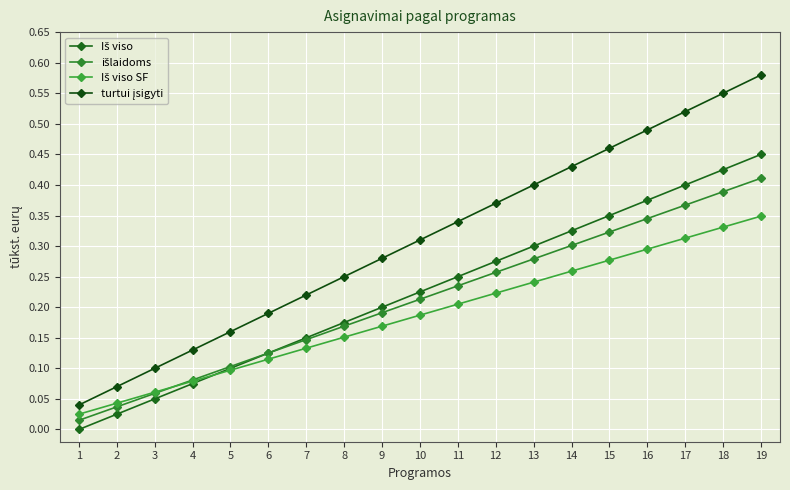

How many distinct data groups are displayed?

4